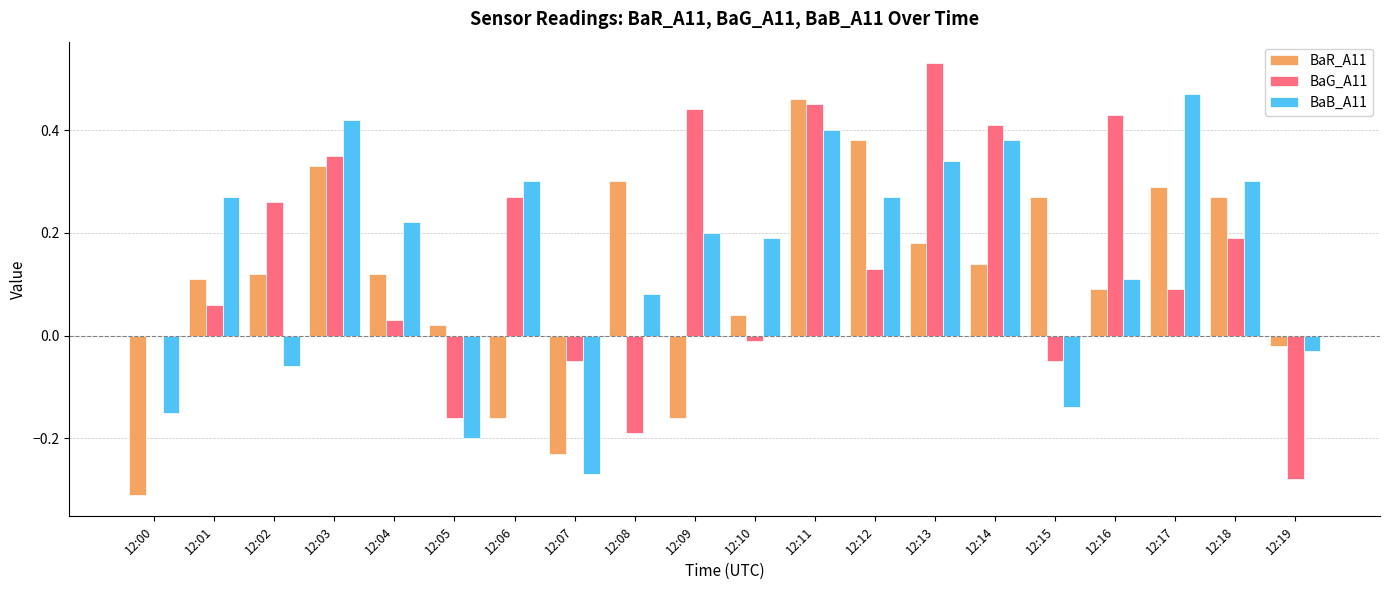

Which series changed the most between 12:11 and 12:16?

BaR_A11